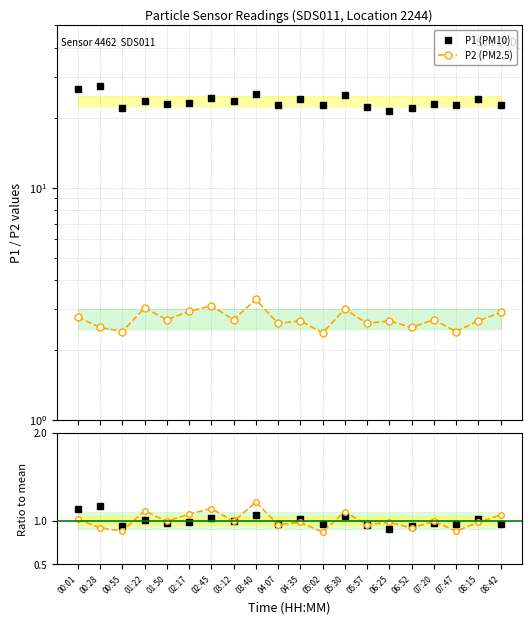

Reading left to right, list all the values displayed in this chart.

P1 (PM10): 00:01=26.6	00:28=27.4	00:55=22.0	01:22=23.7	01:50=23.0	02:17=23.2	02:45=24.4	03:12=23.6	03:40=25.2	04:07=22.8	04:35=24.1	05:02=22.7	05:30=25.0	05:57=22.3	06:25=21.4	06:52=22.1	07:20=23.0	07:47=22.8	08:15=24.1	08:42=22.7
P2 (PM2.5): 00:01=2.8	00:28=2.5	00:55=2.4	01:22=3.0	01:50=2.7	02:17=2.9	02:45=3.1	03:12=2.7	03:40=3.3	04:07=2.6	04:35=2.7	05:02=2.4	05:30=3.0	05:57=2.6	06:25=2.7	06:52=2.5	07:20=2.7	07:47=2.4	08:15=2.7	08:42=2.9
P1 / mean(P1): 00:01=1.1	00:28=1.2	00:55=0.9	01:22=1.0	01:50=1.0	02:17=1.0	02:45=1.0	03:12=1.0	03:40=1.1	04:07=1.0	04:35=1.0	05:02=1.0	05:30=1.1	05:57=0.9	06:25=0.9	06:52=0.9	07:20=1.0	07:47=1.0	08:15=1.0	08:42=1.0
P2 / mean(P2): 00:01=1.0	00:28=0.9	00:55=0.9	01:22=1.1	01:50=1.0	02:17=1.1	02:45=1.1	03:12=1.0	03:40=1.2	04:07=1.0	04:35=1.0	05:02=0.9	05:30=1.1	05:57=1.0	06:25=1.0	06:52=0.9	07:20=1.0	07:47=0.9	08:15=1.0	08:42=1.1